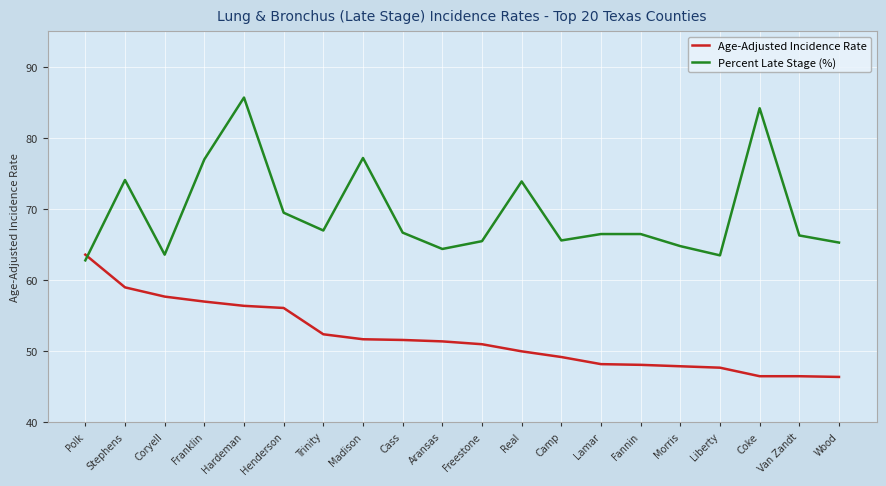

Where is Age-Adjusted Incidence Rate nearest to the value 55?

Henderson